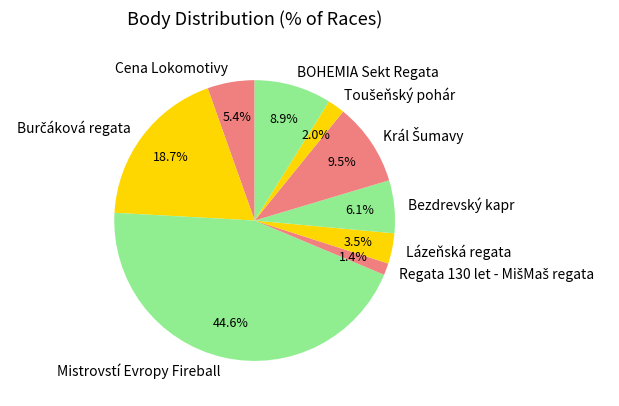

How much of the chart is everything except Lázeňská regata?

96.5%